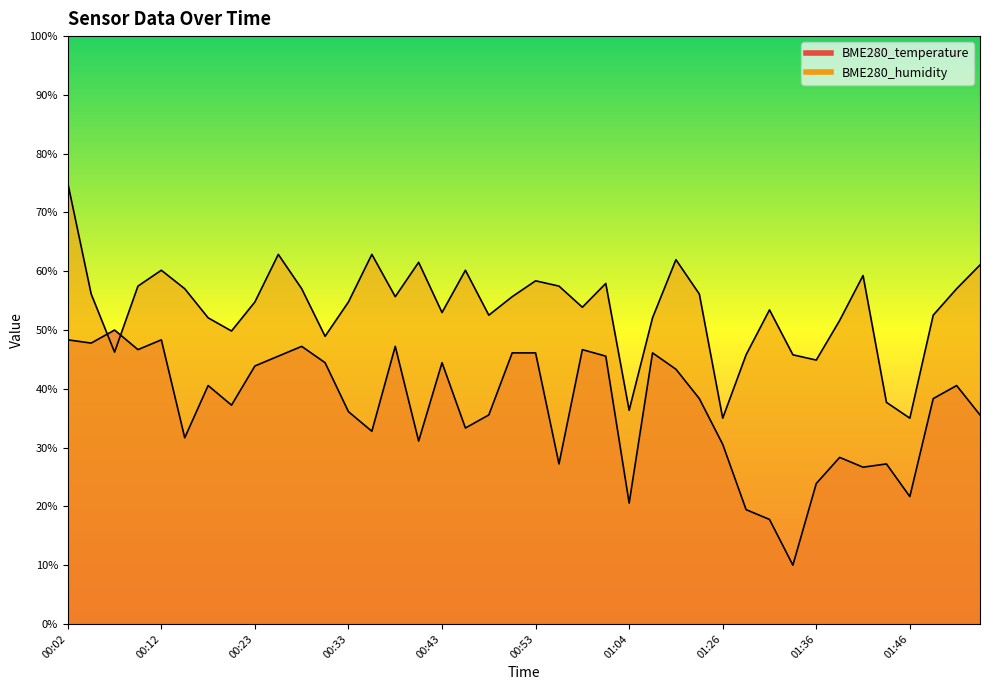

At which category does the chart reach its minimum across all series?

01:33